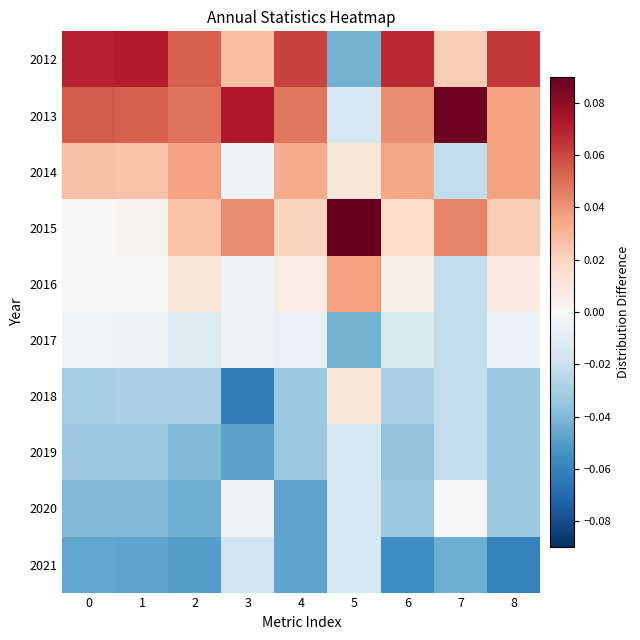

Reading right to left, extract all data points from this chart.

2012: 8=0.1	7=0.0	6=0.1	5=-0.0	4=0.1	3=0.0	2=0.1	1=0.1	0=0.1
2013: 8=0.0	7=0.1	6=0.0	5=-0.0	4=0.0	3=0.1	2=0.0	1=0.1	0=0.1
2014: 8=0.0	7=-0.0	6=0.0	5=0.0	4=0.0	3=-0.0	2=0.0	1=0.0	0=0.0
2015: 8=0.0	7=0.0	6=0.0	5=0.1	4=0.0	3=0.0	2=0.0	1=0.0	0=0.0
2016: 8=0.0	7=-0.0	6=0.0	5=0.0	4=0.0	3=-0.0	2=0.0	1=0.0	0=0.0
2017: 8=-0.0	7=-0.0	6=-0.0	5=-0.0	4=-0.0	3=-0.0	2=-0.0	1=-0.0	0=-0.0
2018: 8=-0.0	7=-0.0	6=-0.0	5=0.0	4=-0.0	3=-0.1	2=-0.0	1=-0.0	0=-0.0
2019: 8=-0.0	7=-0.0	6=-0.0	5=-0.0	4=-0.0	3=-0.0	2=-0.0	1=-0.0	0=-0.0
2020: 8=-0.0	7=0.0	6=-0.0	5=-0.0	4=-0.0	3=-0.0	2=-0.0	1=-0.0	0=-0.0
2021: 8=-0.1	7=-0.0	6=-0.1	5=-0.0	4=-0.0	3=-0.0	2=-0.0	1=-0.0	0=-0.0